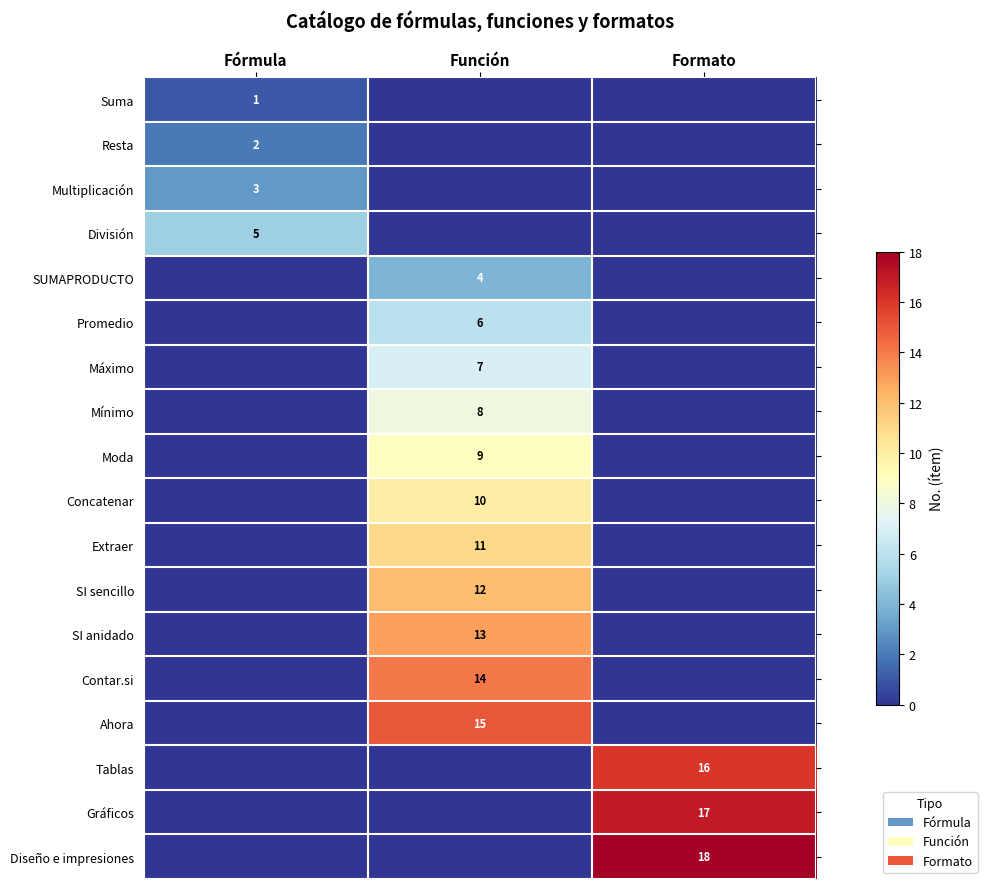

True or false: Multiplicación has a value of 3 at Fórmula.

True